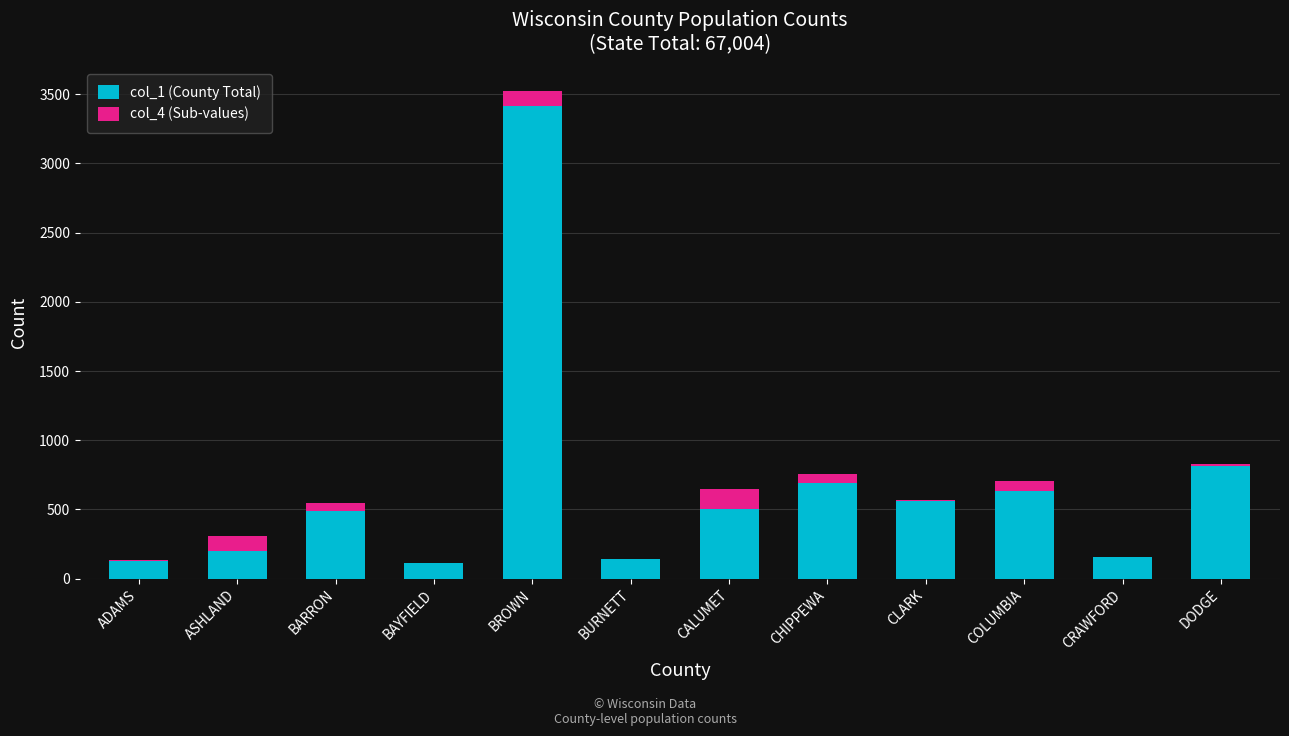

At which category is the sum across all series the highest?

BROWN